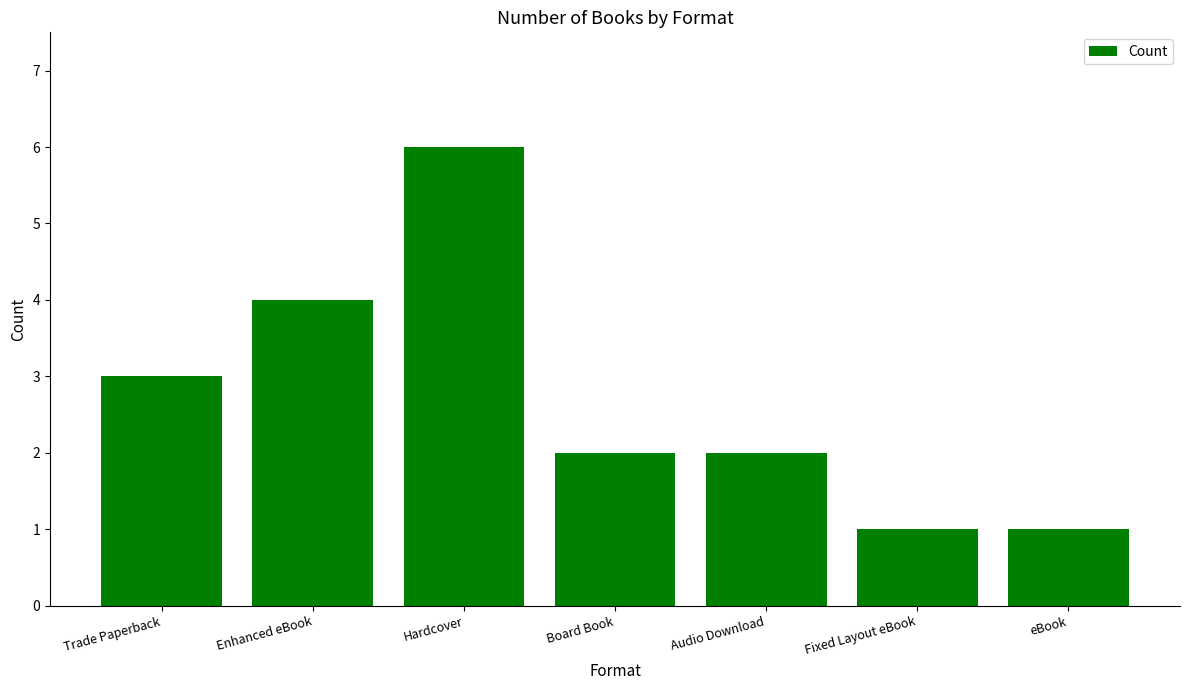

What is the value of the 5th bar from the left?

2